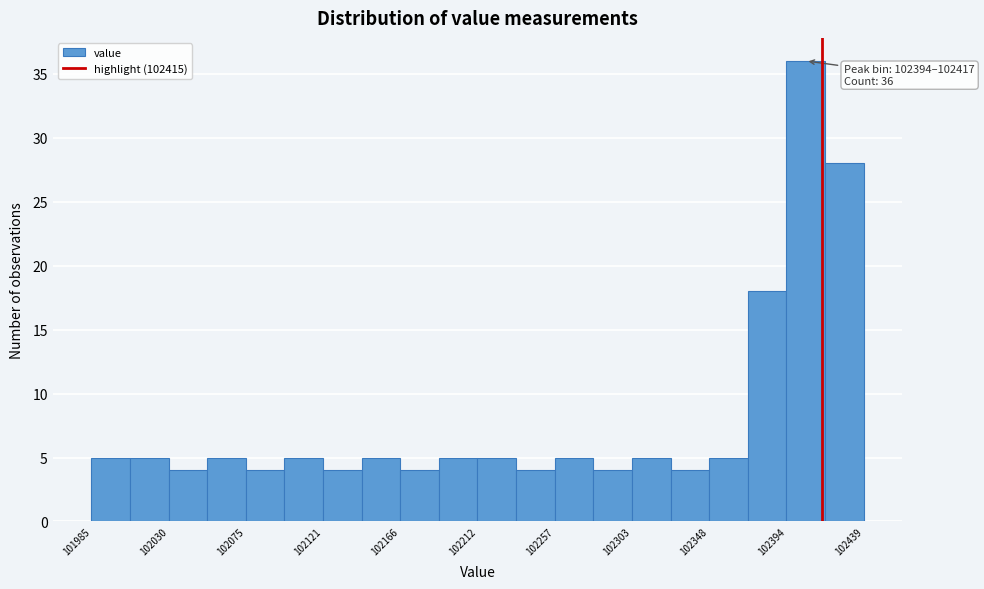

Over which range of the x-axis is the bar tallest?

102395 to 102415